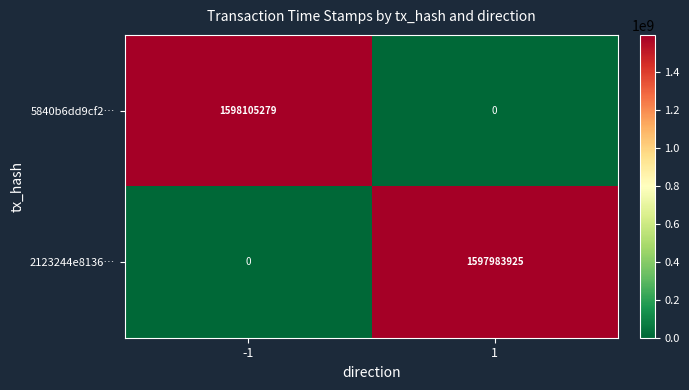

Which series has the largest total across all categories?

5840b6dd9cf2…